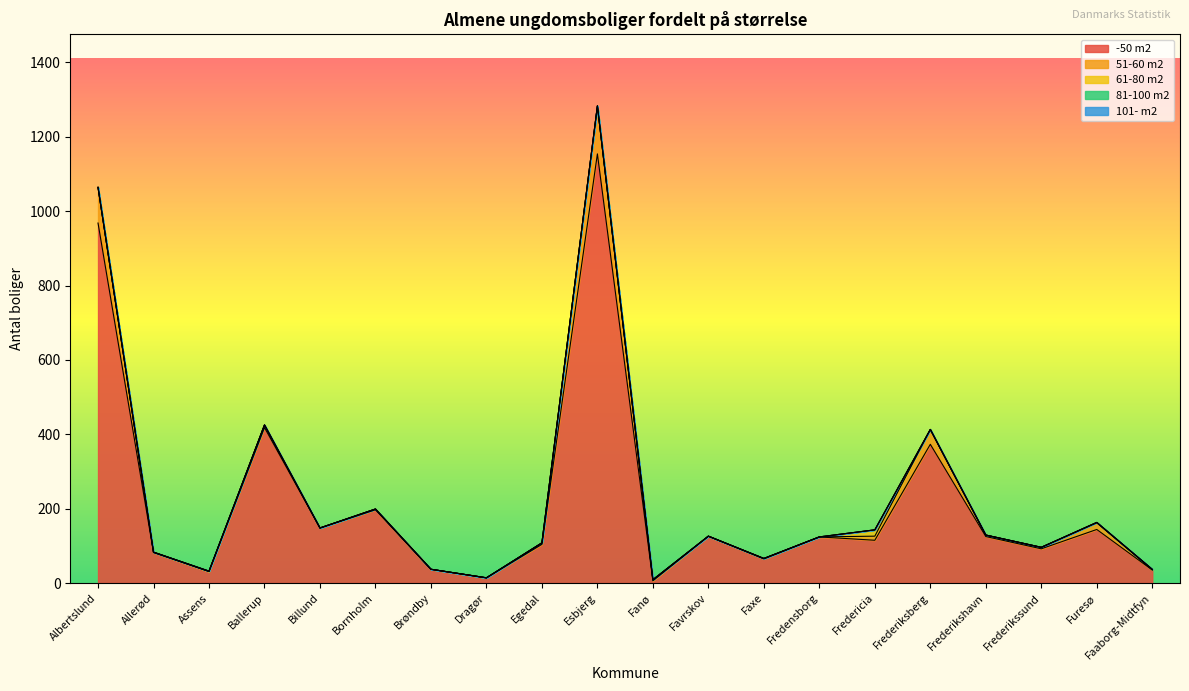

The 61-80 m2 series shows 0 at Faxe. True or false?

True